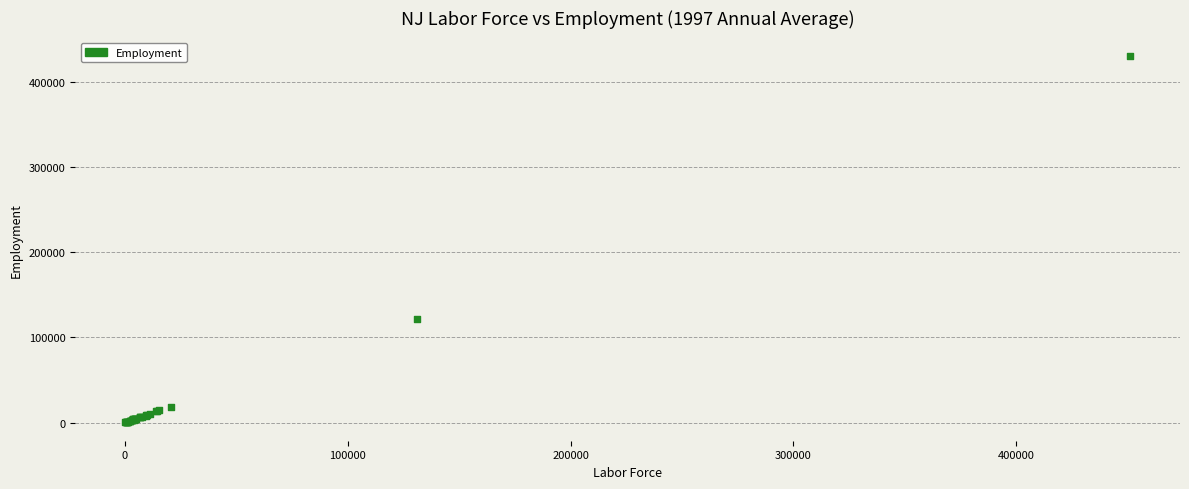

What Y value in the scatter plot is closest to 215551?

121137